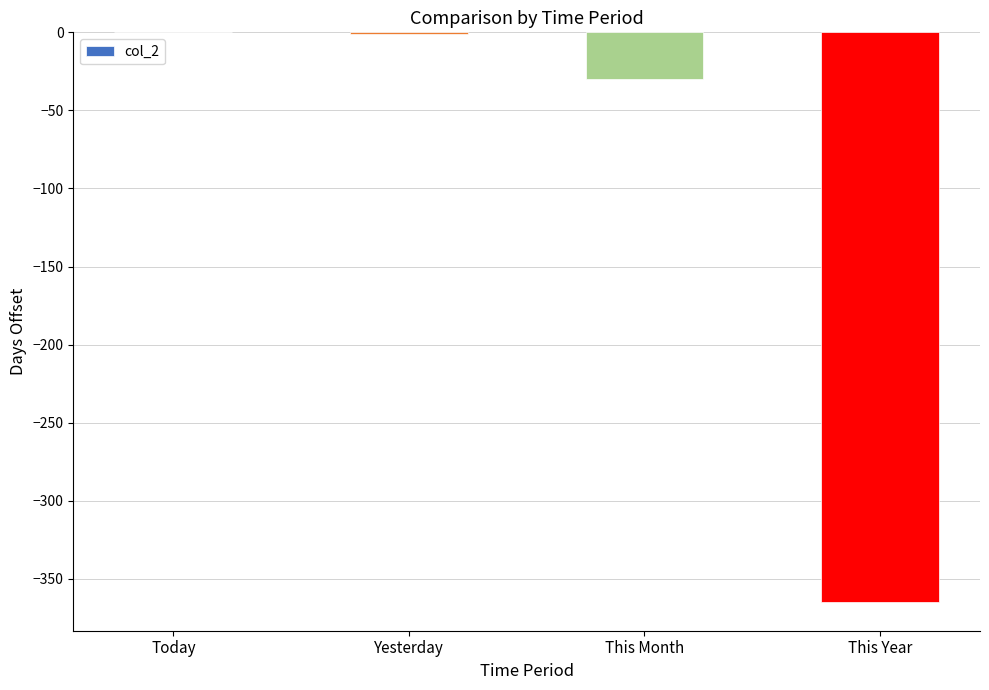

Are the bars horizontal?

No